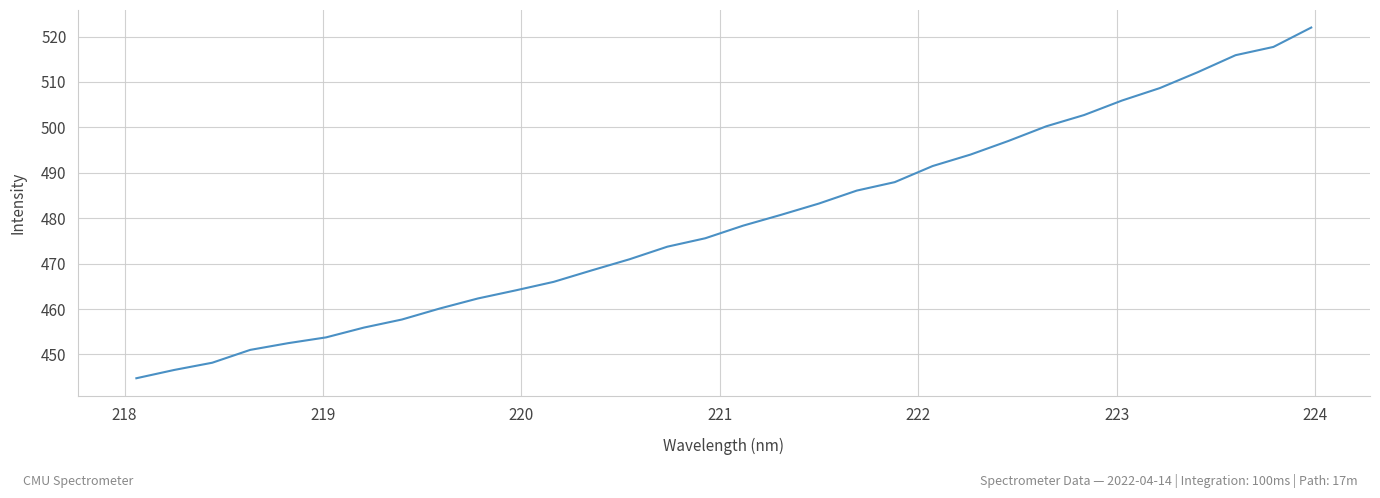

What is the minimum value shown in the chart?

444.8